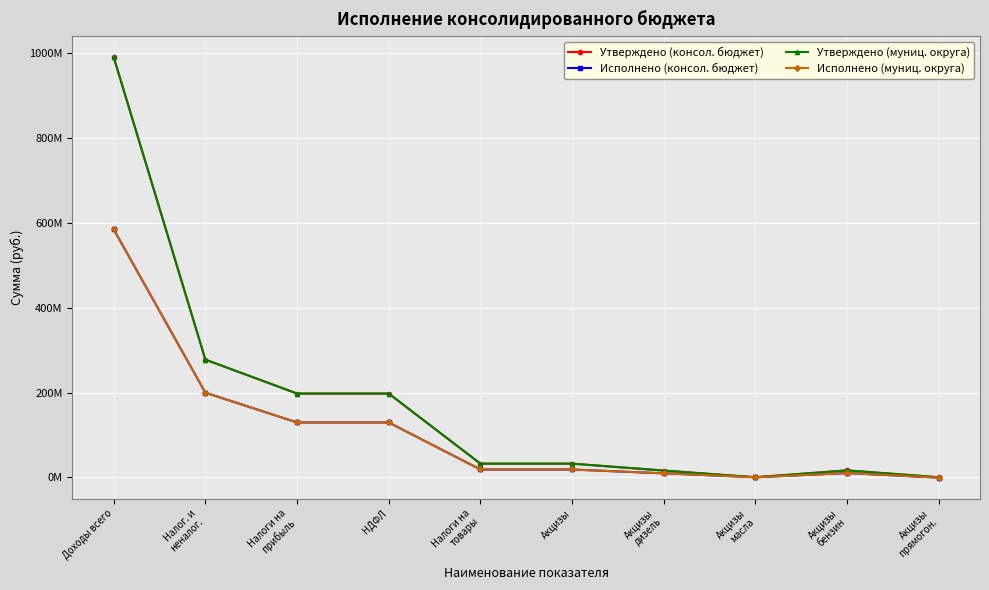

List the series in order of their peak value, lowest first.

Исполнено (консол. бюджет), Исполнено (муниц. округа), Утверждено (консол. бюджет), Утверждено (муниц. округа)